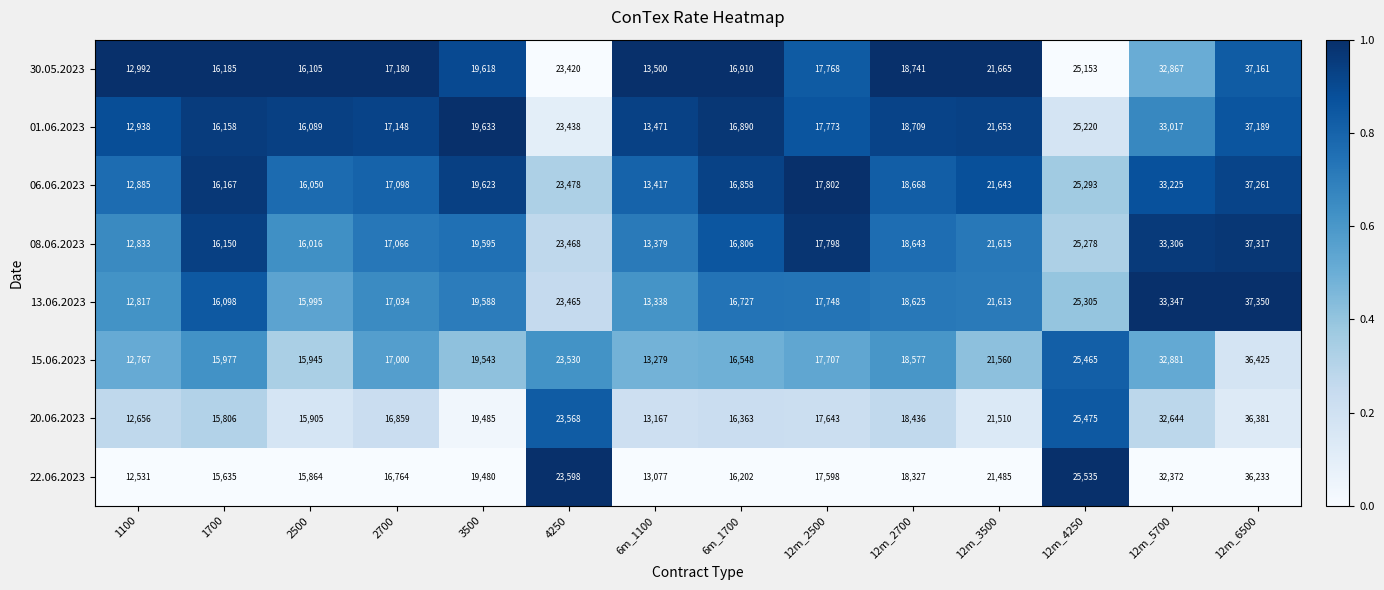

Which series has the largest total across all categories?

06.06.2023